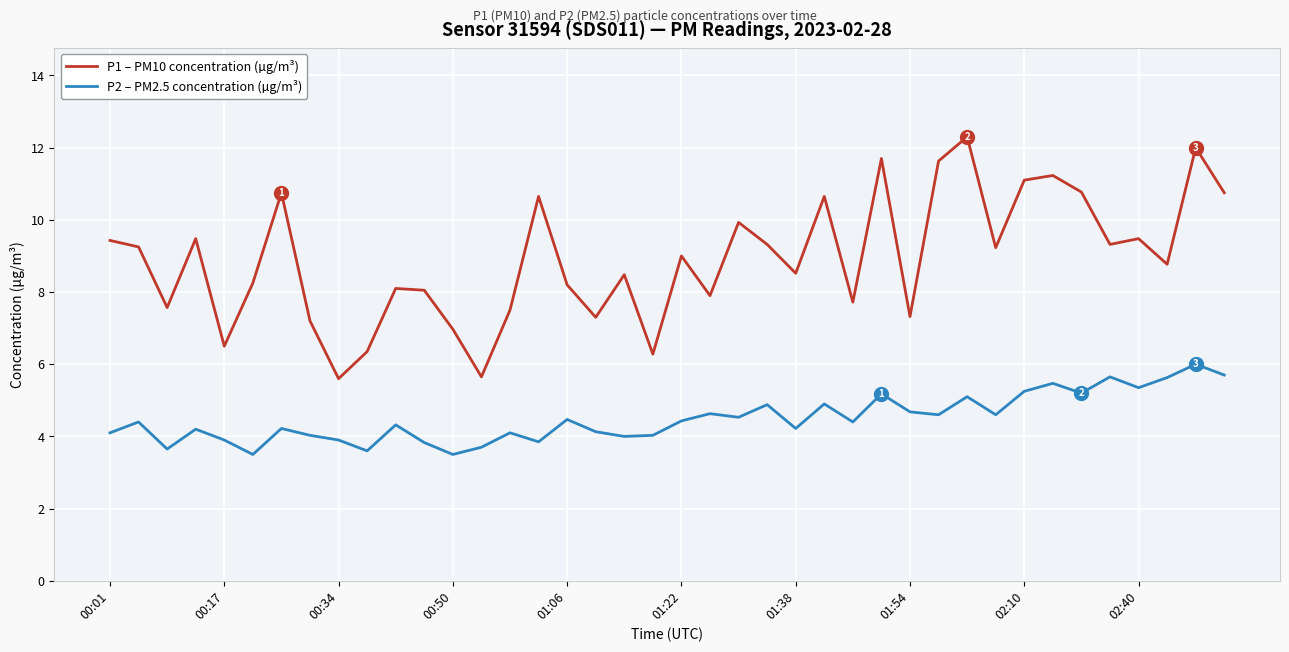

What is the minimum value for P1 – PM10 concentration (µg/m³)?

5.6